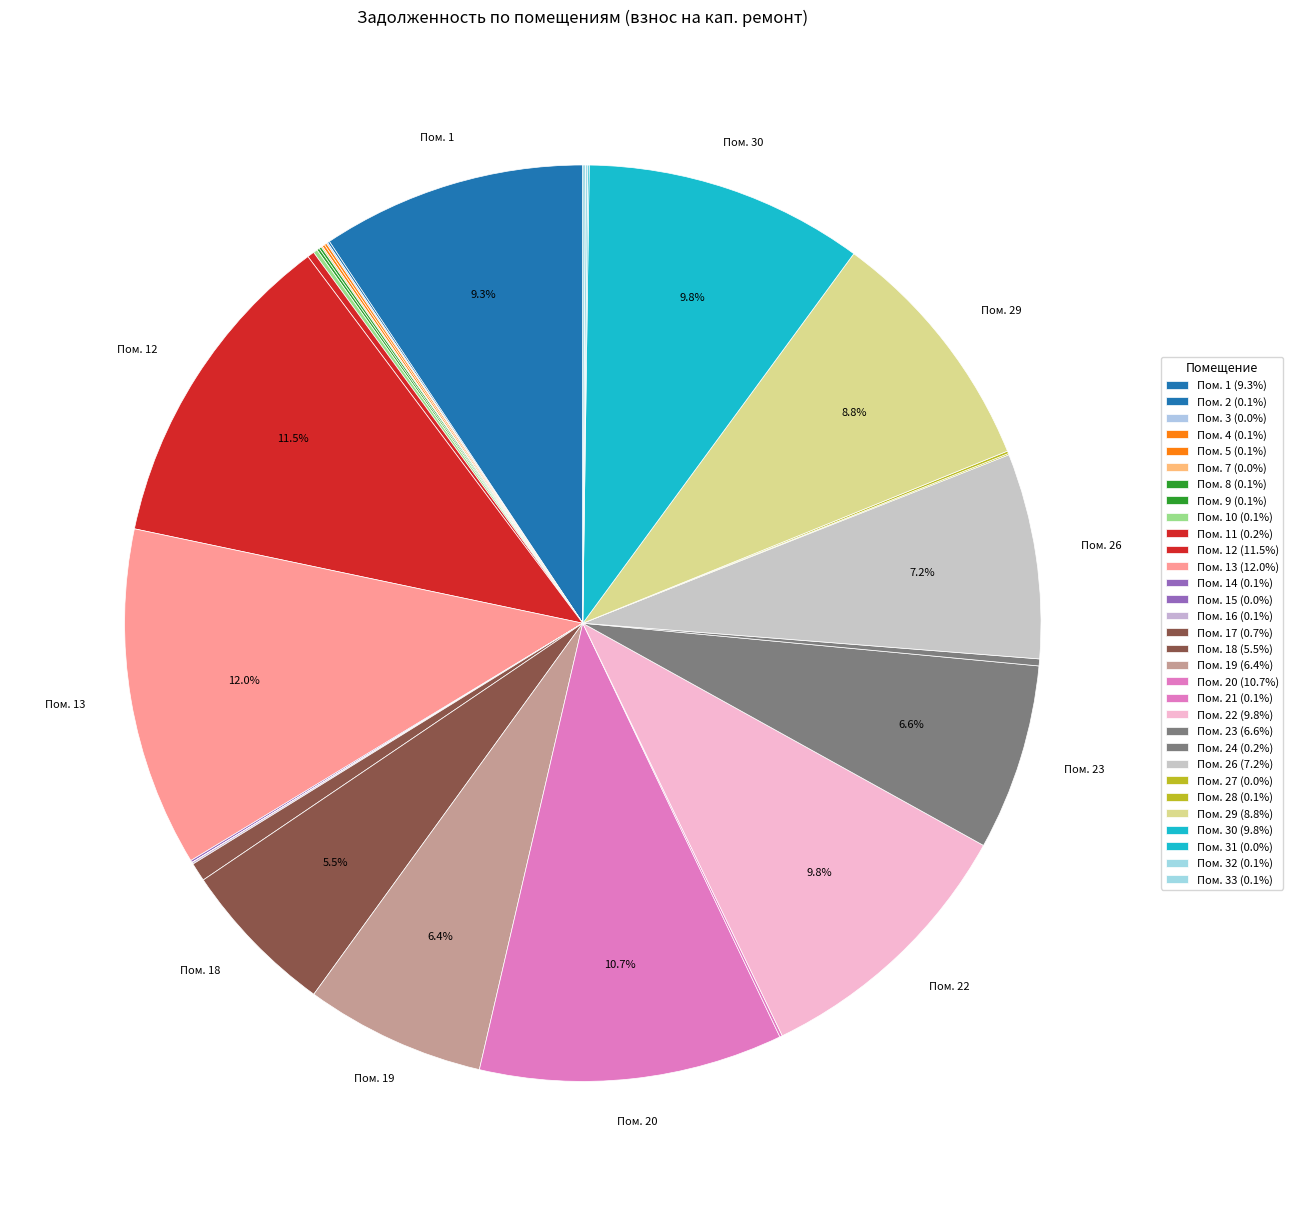

To the nearest percent, what is the average slice percentage?

3%